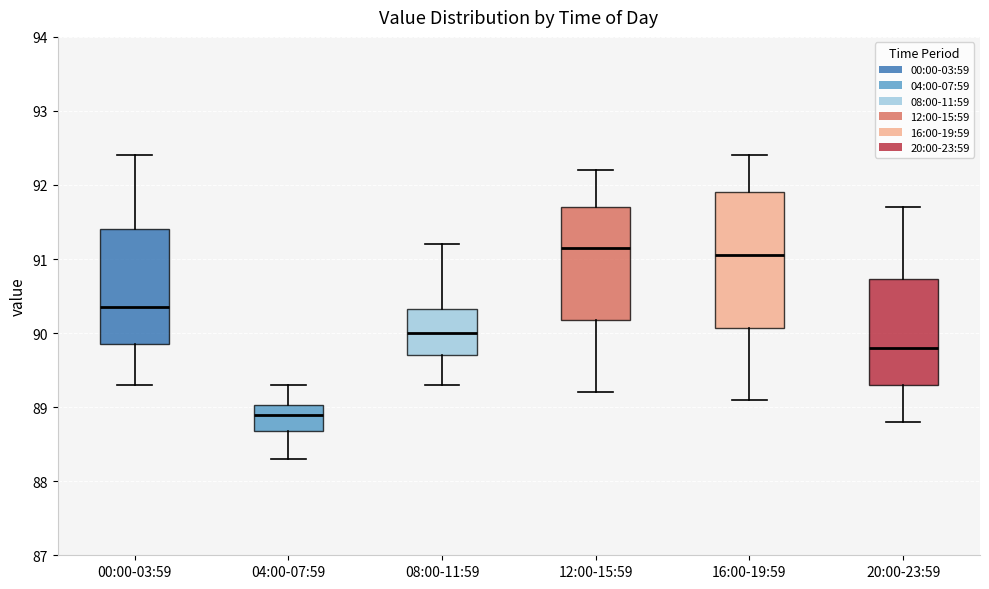

Where does the upper whisker of the box for 08:00-11:59 end on the y-axis? The values are not printed on the chart, so give them approximately, as read against the axis.

91.2